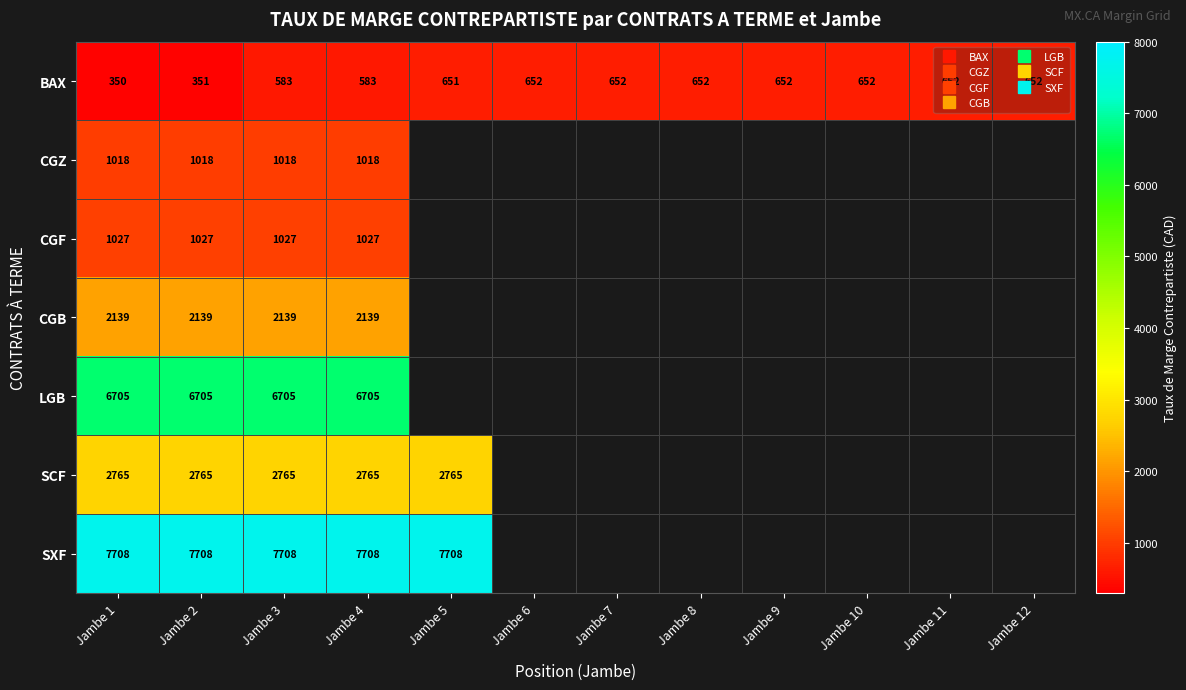

What is the approximate value of CGB at Jambe 3?

2139.0